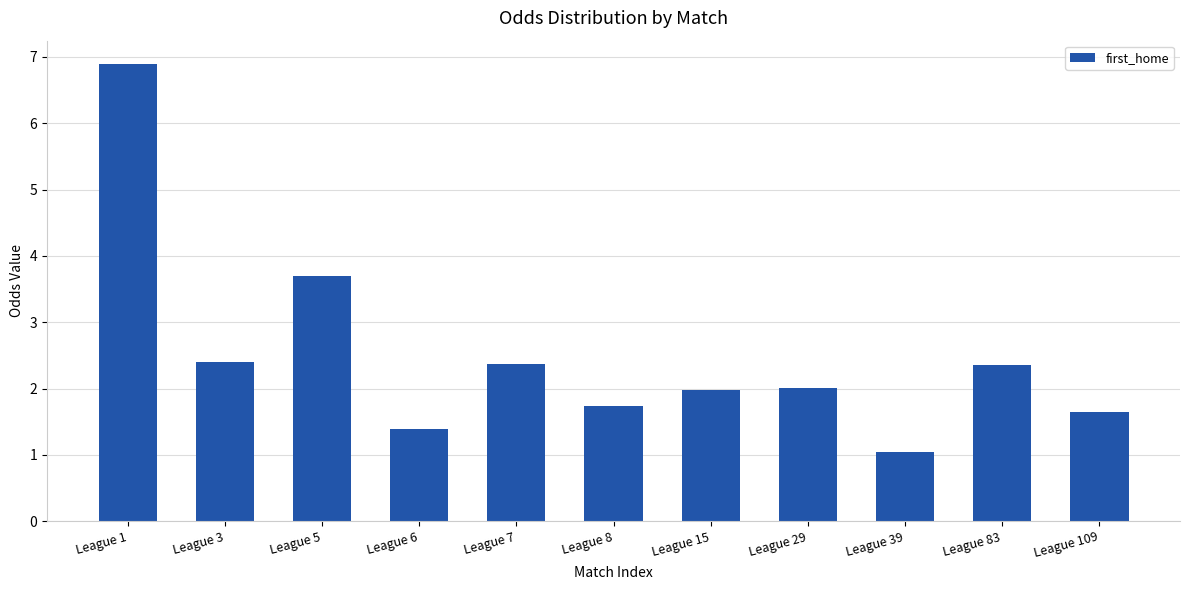

Approximately how many times larger is the value at League 39 compared to League 3?

0.4